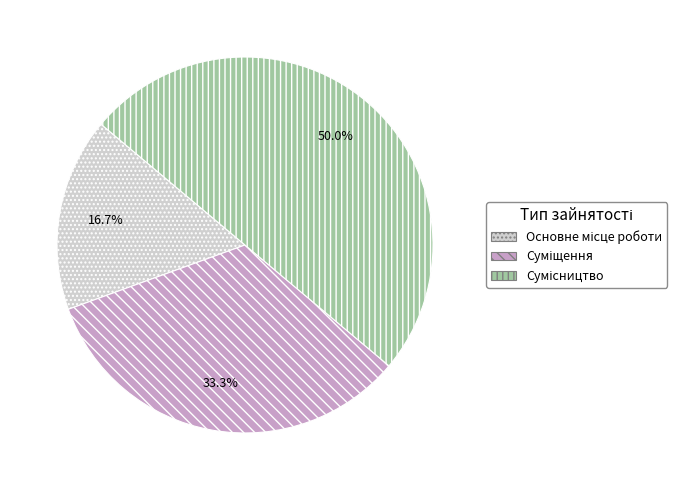

How many slices are in this pie chart?

3